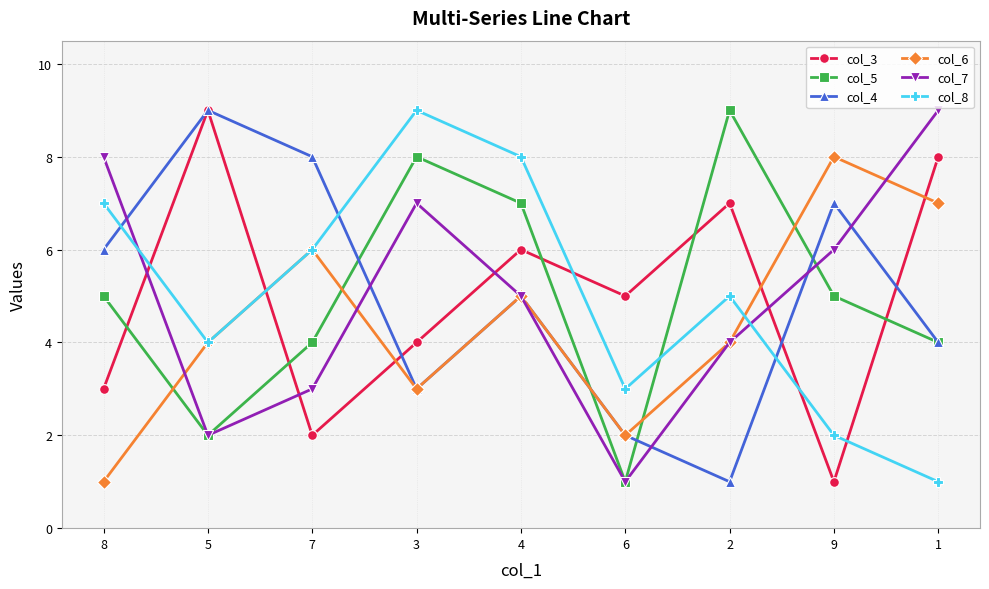

What is the minimum value shown in the chart?

1